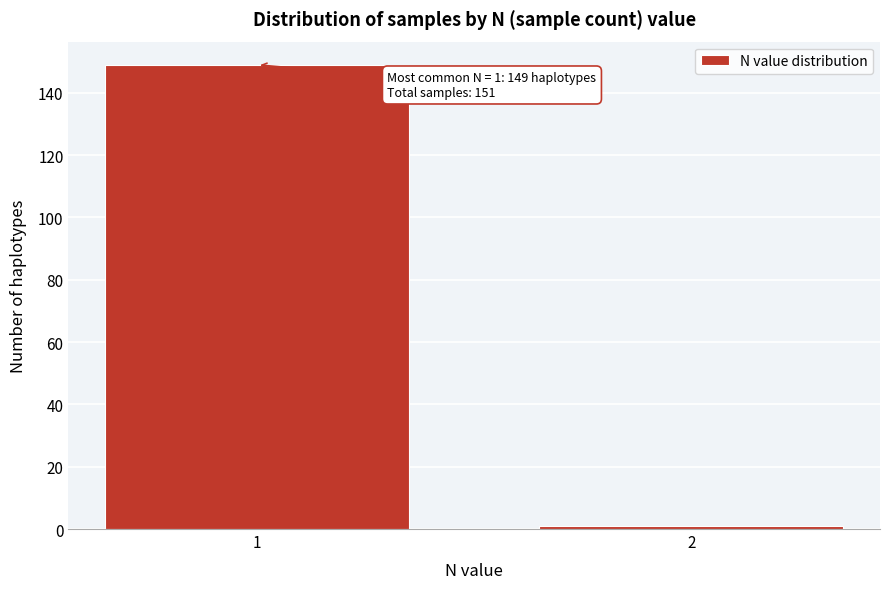

Reading right to left, what are all the values shown in this chart?

1	149